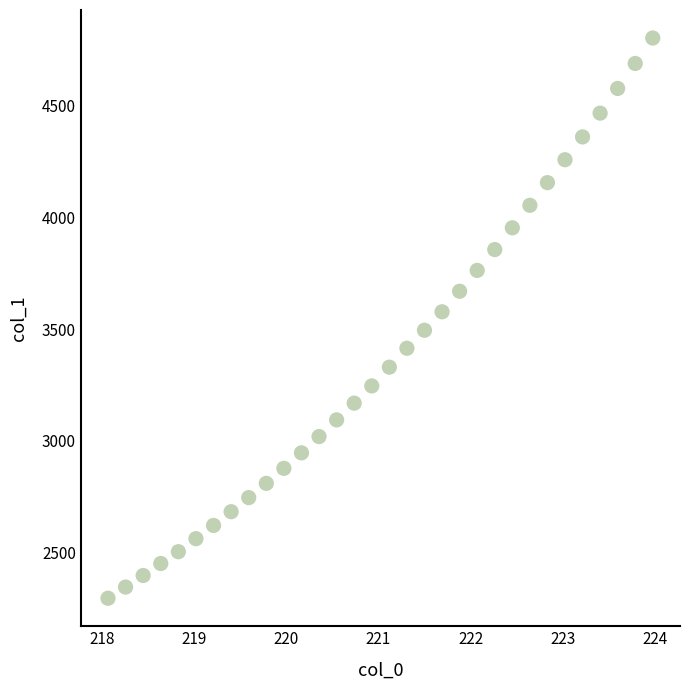

What is the range of Y values (max minus min)?

2509.7